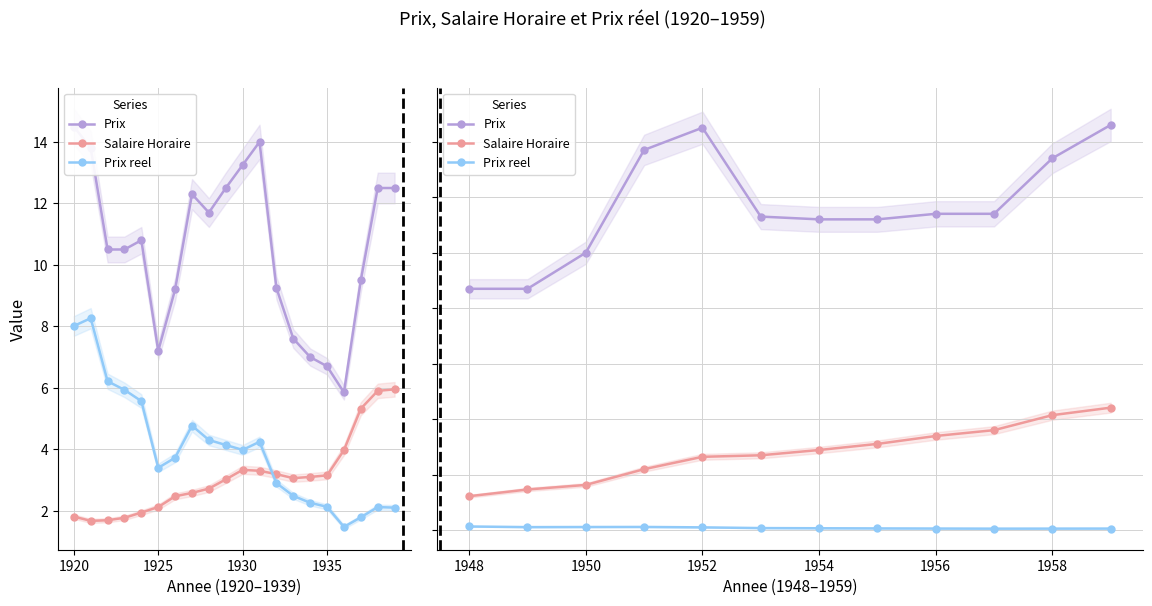

Which series has the largest total across all categories?

Prix